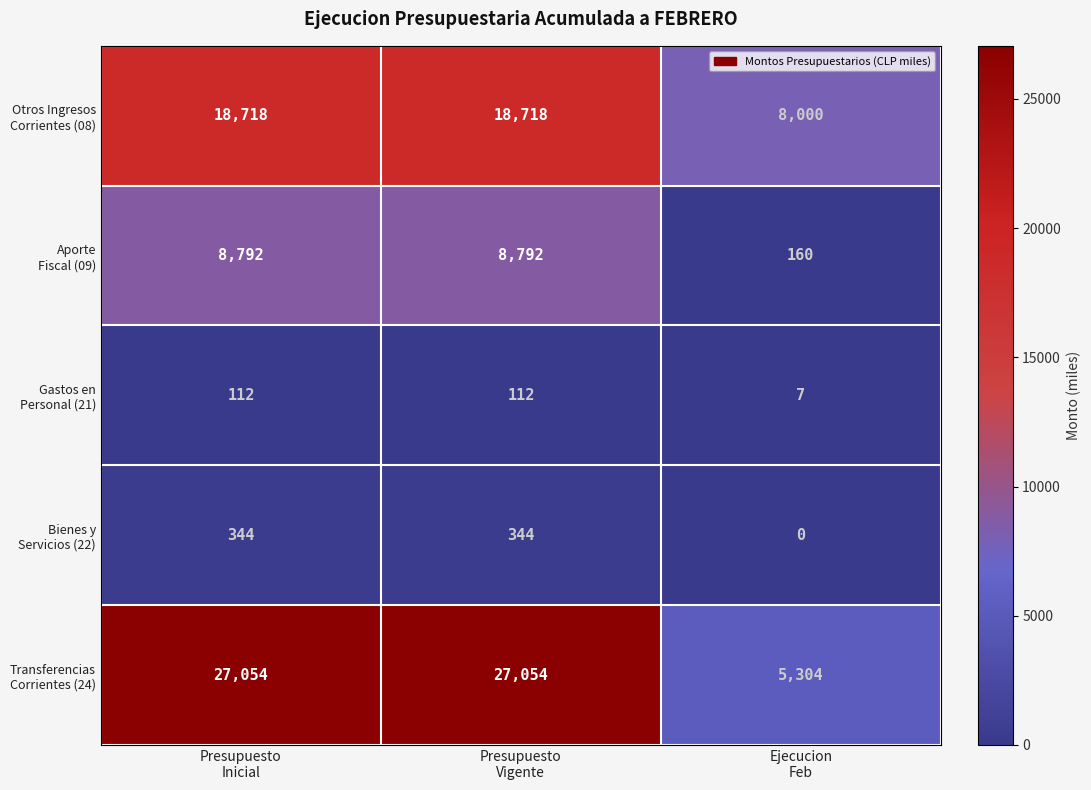

What is the maximum value shown in the chart?

27054